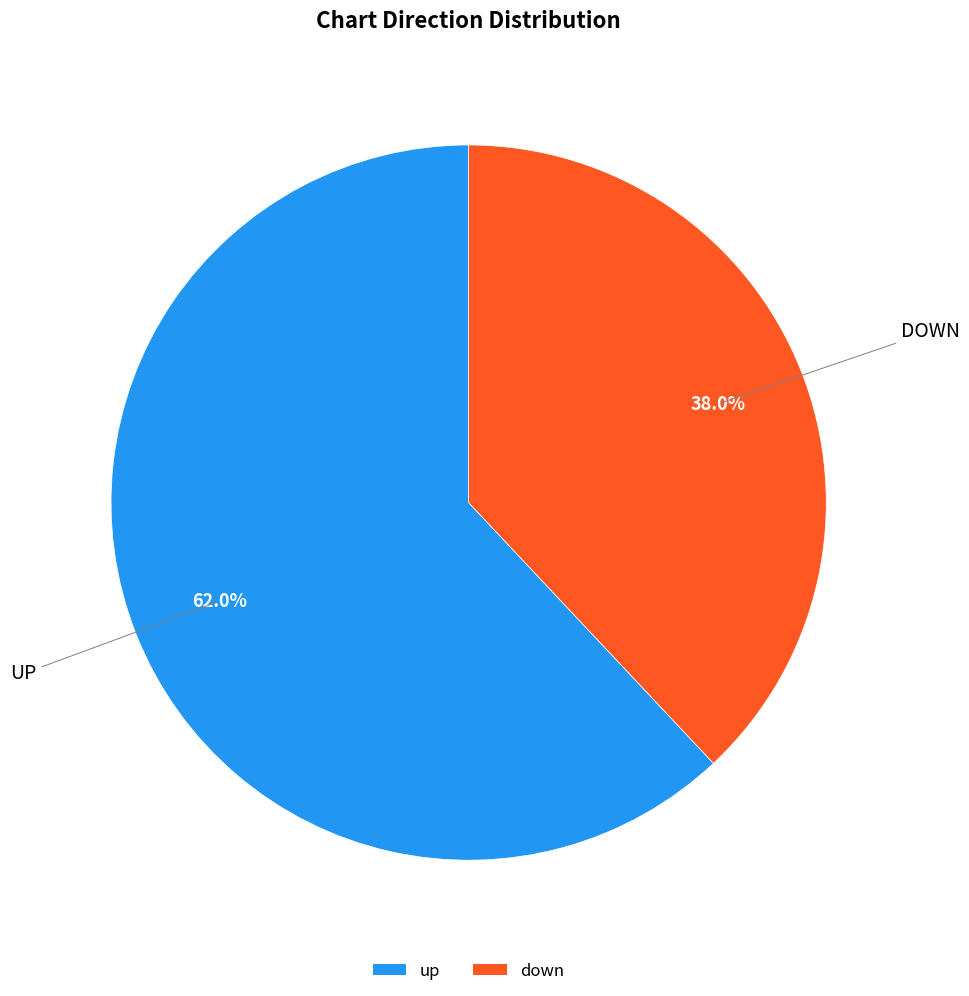

What is the ratio of the value at up to the value at down?

1.6